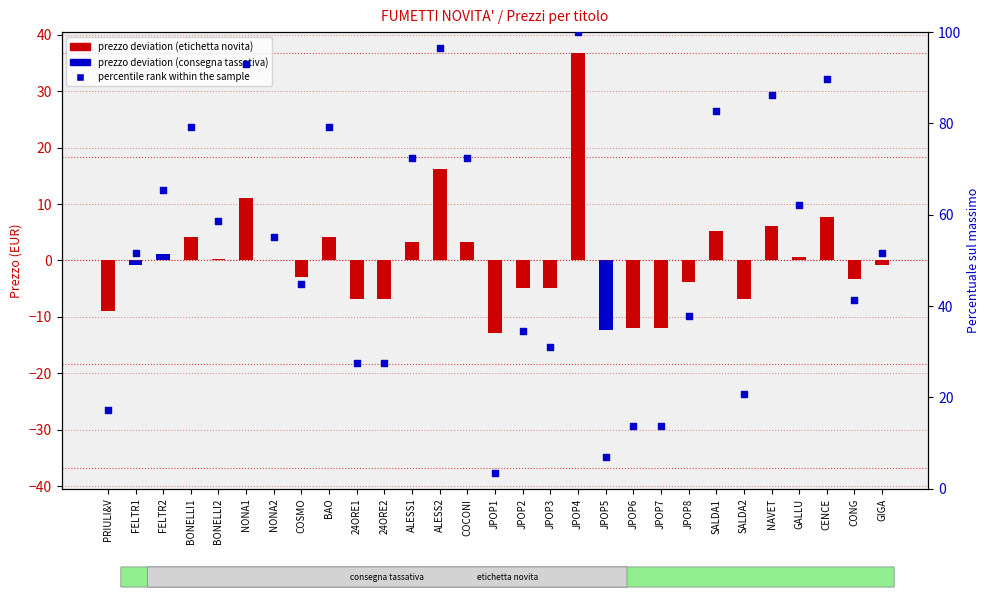

What is the change in value from 24ORE1 to JPOP5?

-20.7